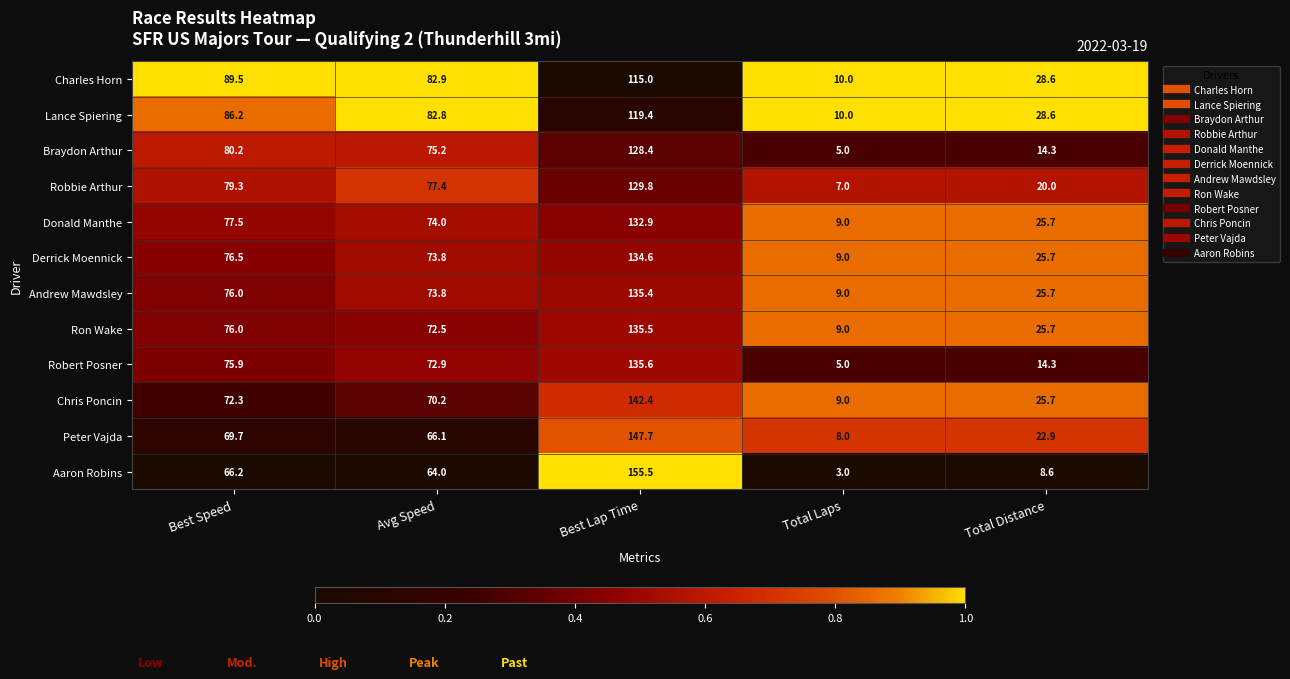

Is it true that Aaron Robins equals 108.0 at Avg Speed?

False